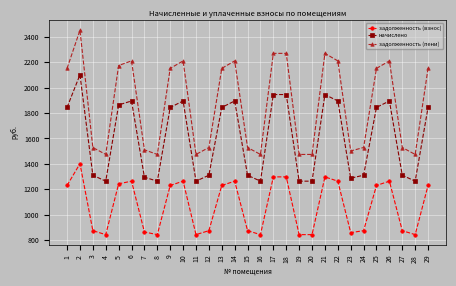

Is it true that задолженность (взнос) equals 2183.5 at 18?

False